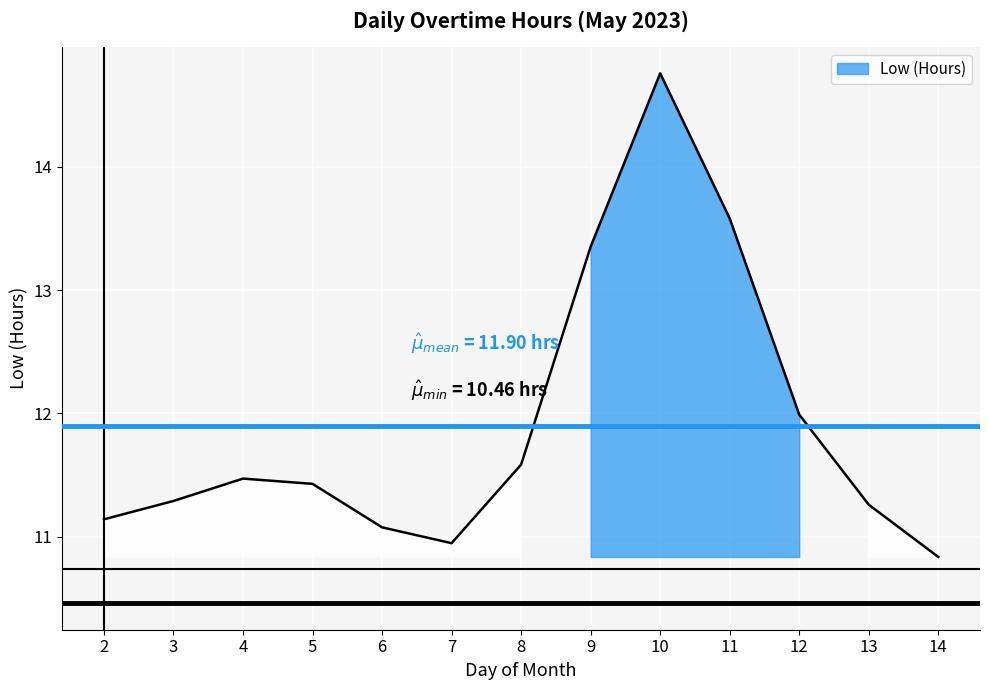

How many series are shown in this chart?

1